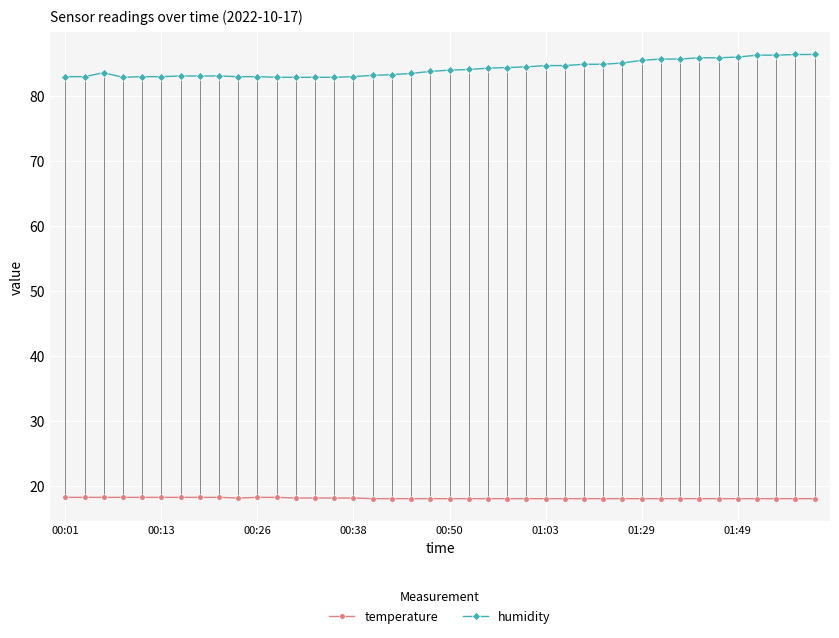

What is the difference between the second highest and second lowest values in the humidity series?

3.5